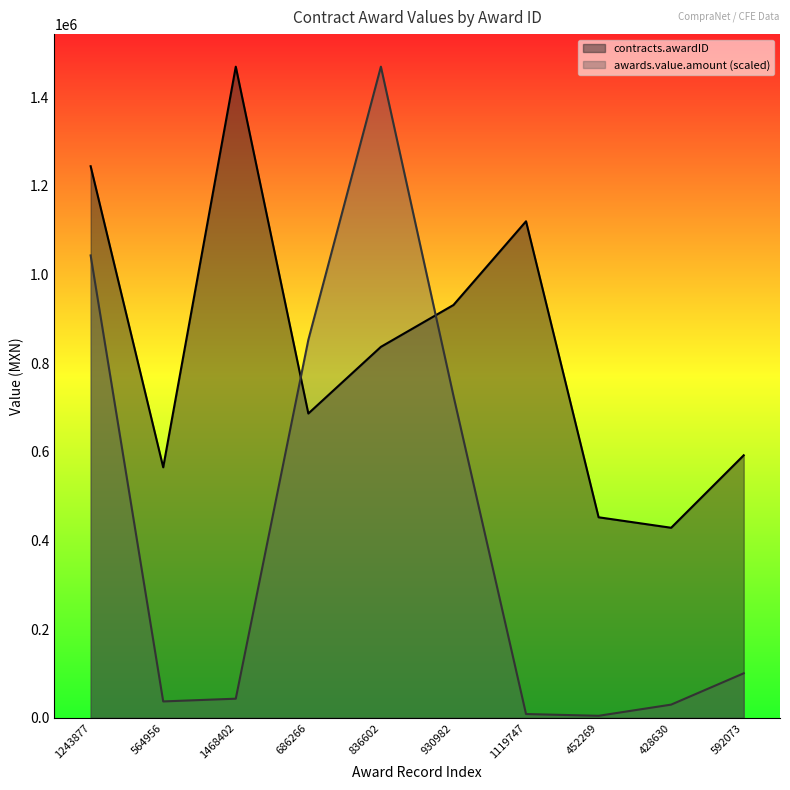

Which series has the largest total across all categories?

contracts.awardID